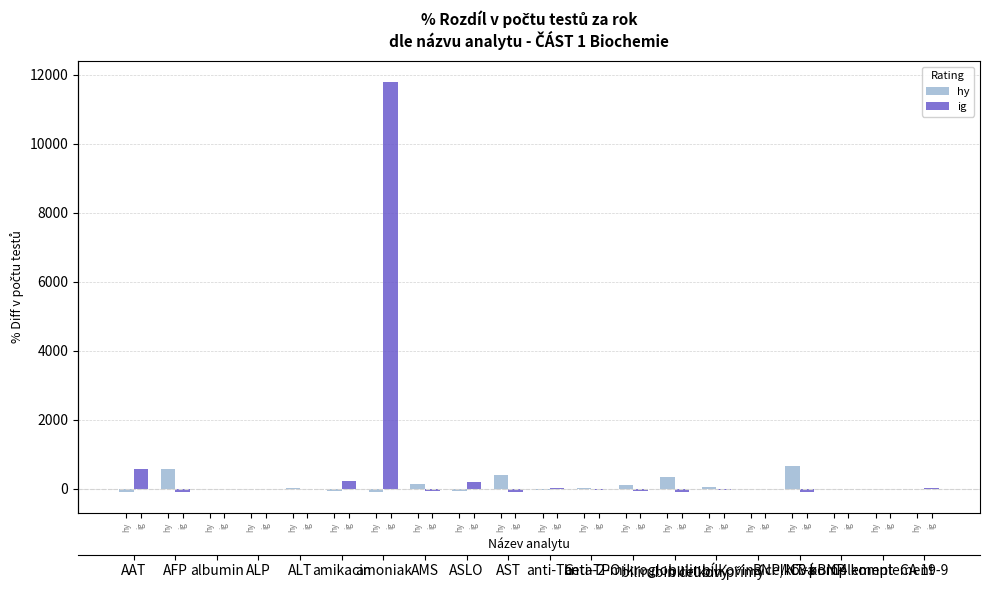

How many values in ig are above zero?

9